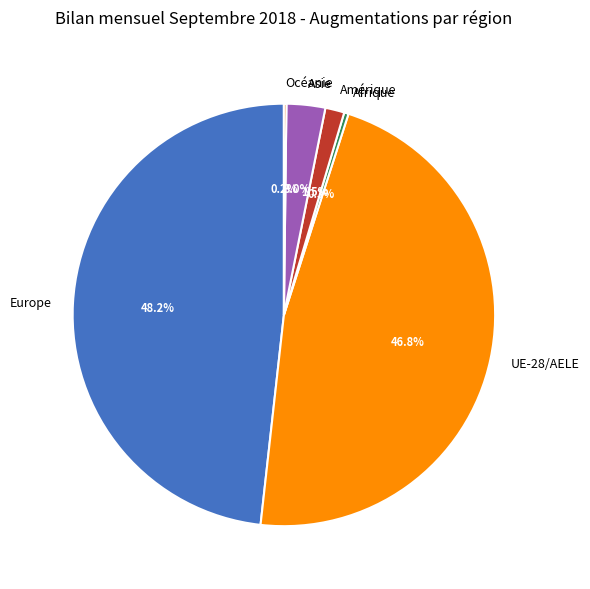

To the nearest percent, what is the combined percentage of Asie and Afrique?

3%